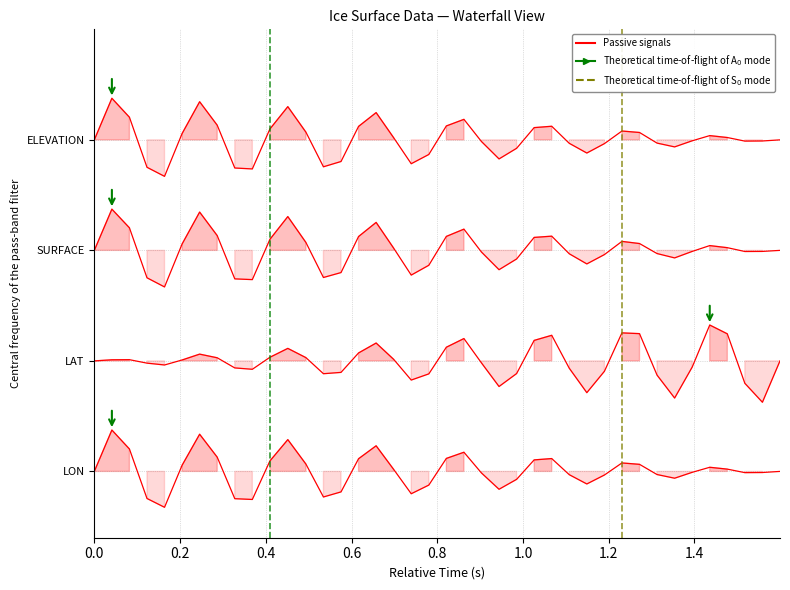

True or false: SURFACE and ELEVATION intersect in this chart.

False